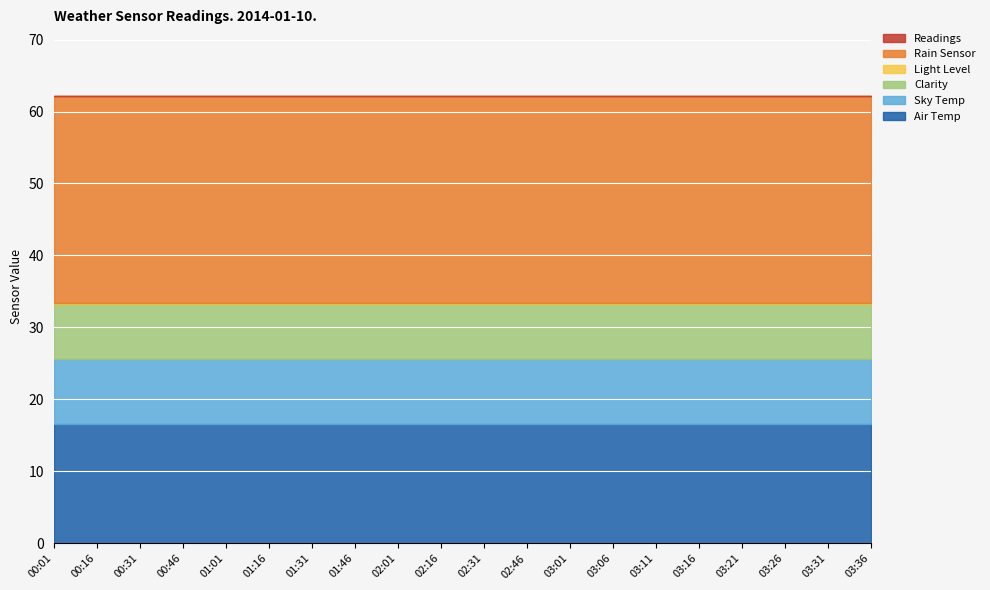

What are all the series names shown in the legend?

Air Temp, Sky Temp, Clarity, Light Level, Rain Sensor, Readings